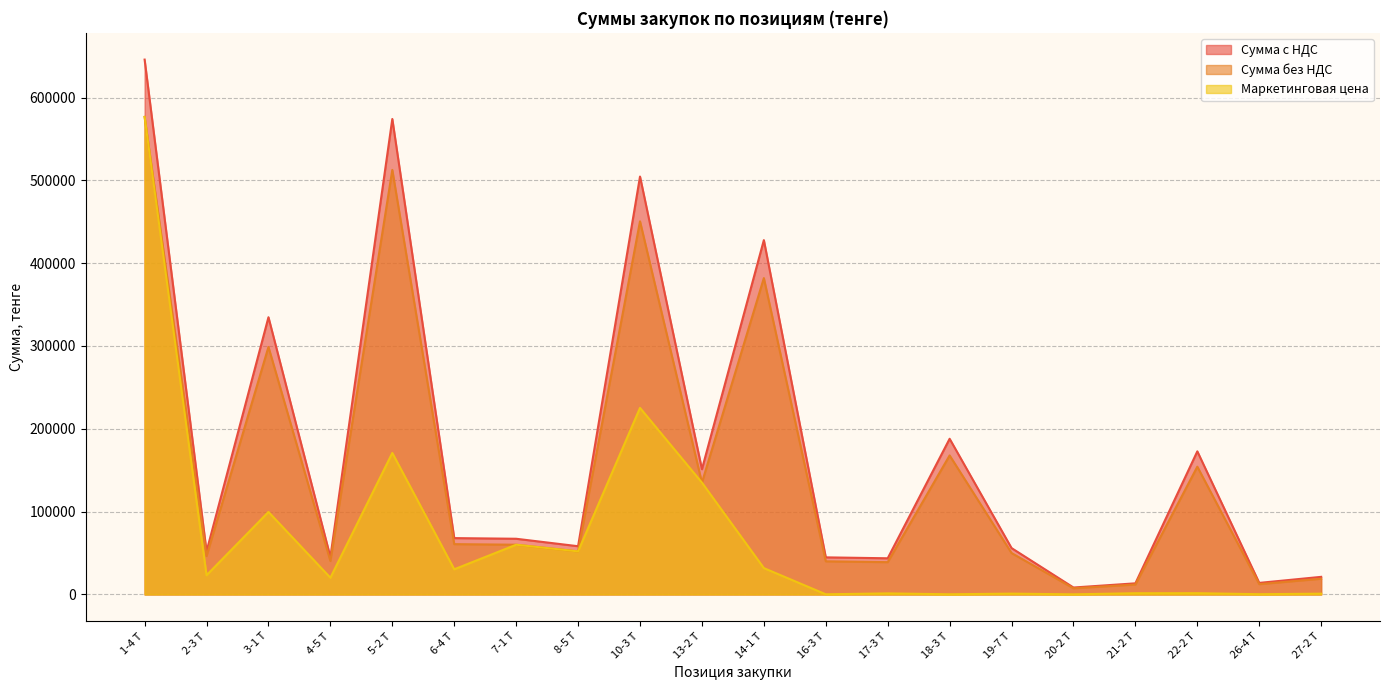

How many interior local peaks does the Сумма без НДС series have?

6